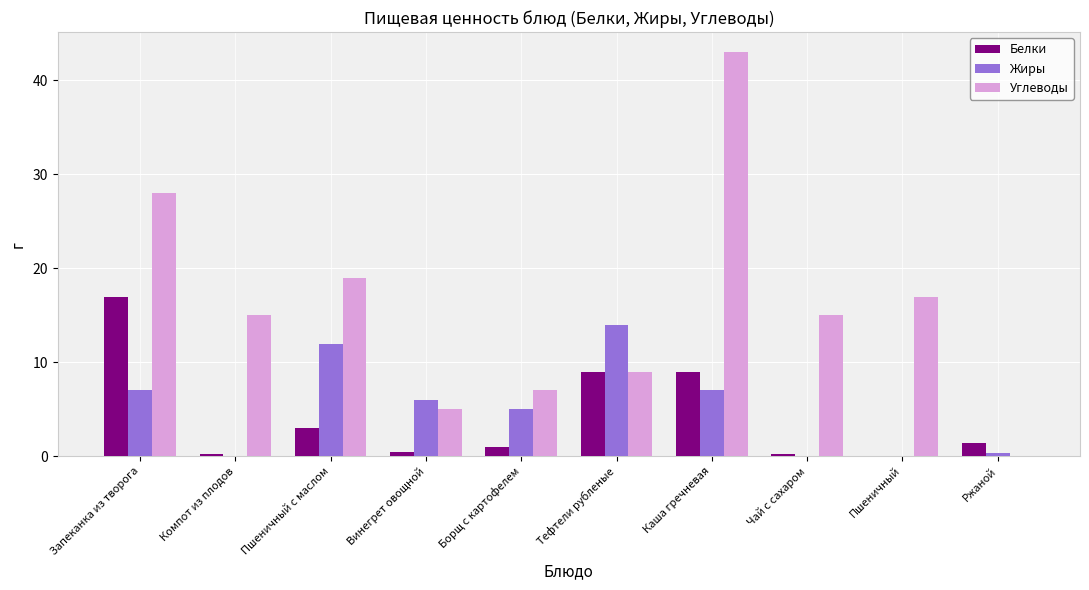

True or false: Углеводы has a value of 7.3 at Пшеничный с маслом.

False